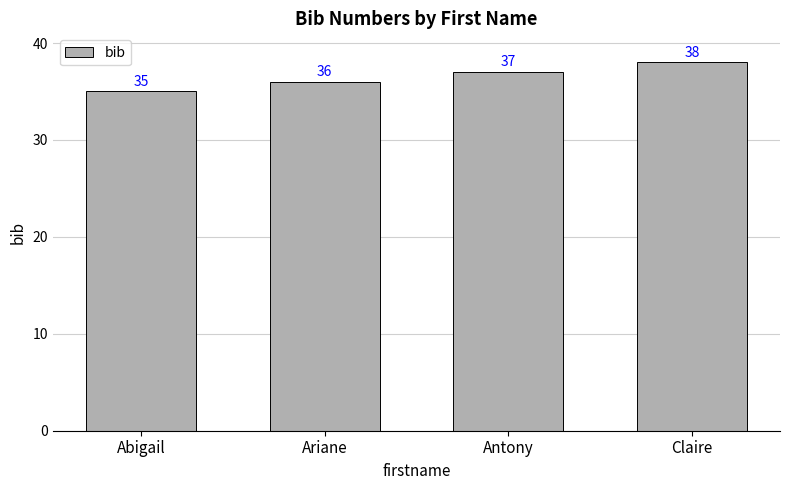

What is the label of the 3rd bar from the left?

Antony